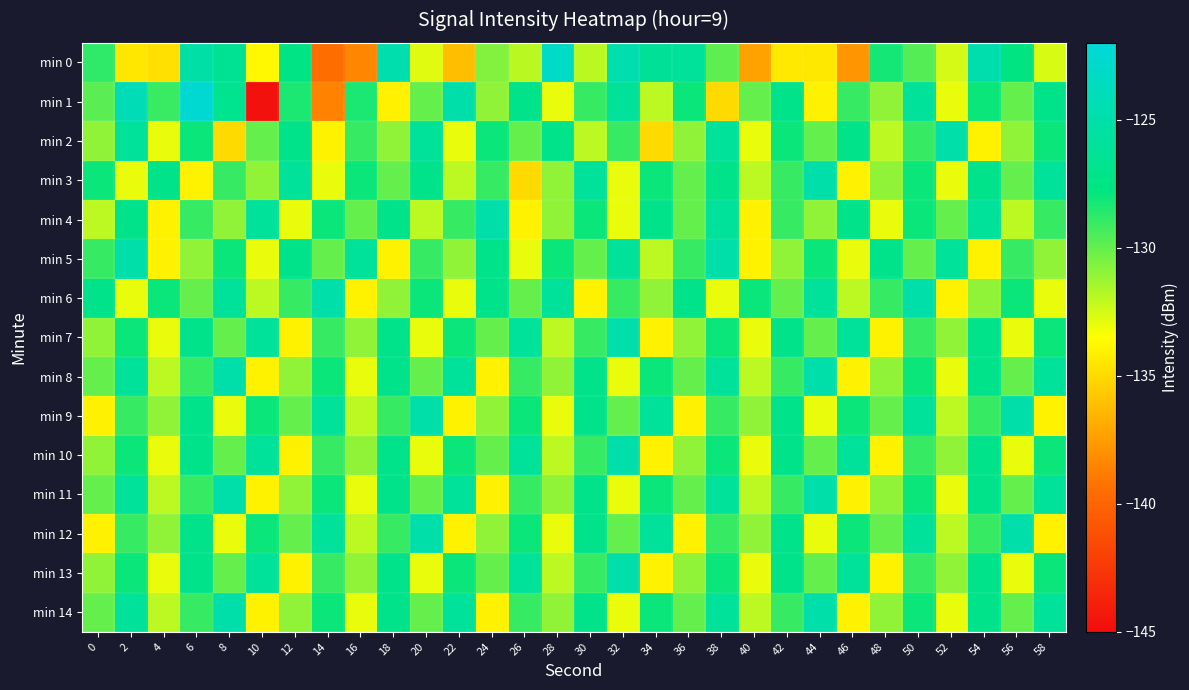

Which has a higher value, 10 or 58?

58